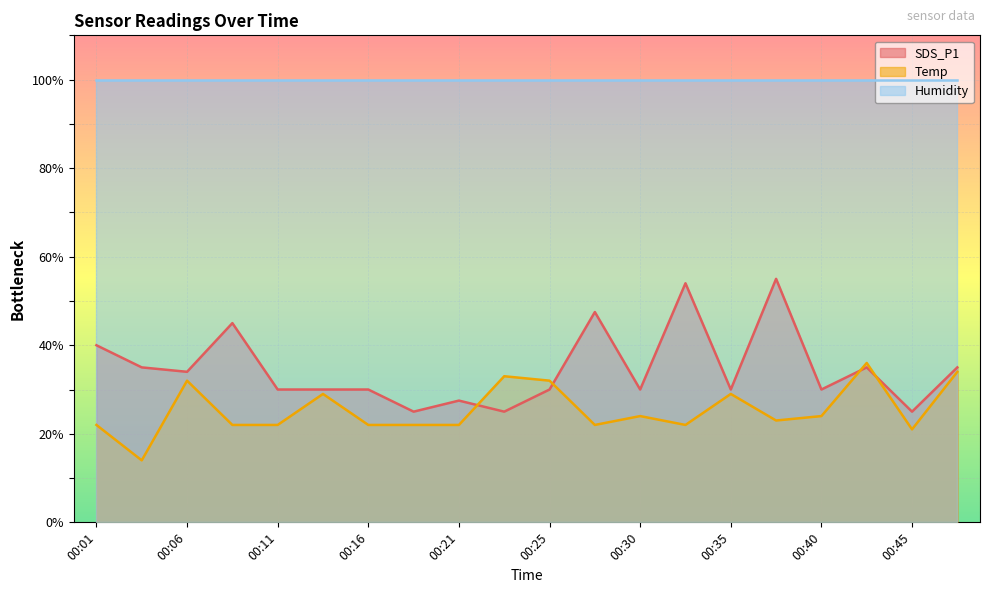

Rank the series by their maximum value, from lowest to highest.

Temp, SDS_P1, Humidity